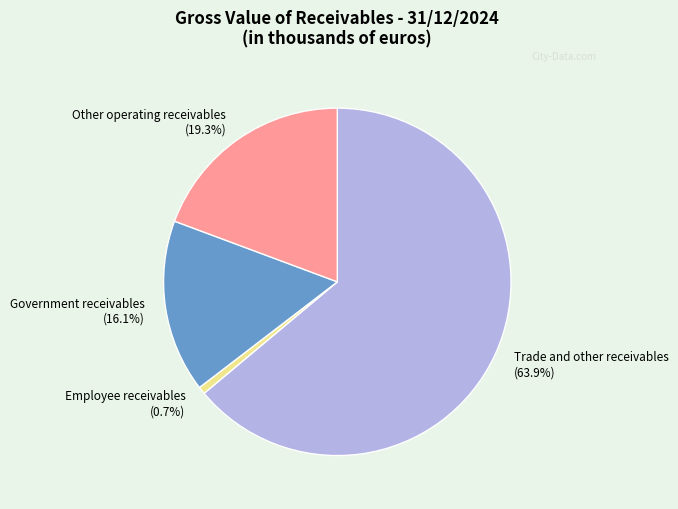

Is it true that Trade and other receivables is 56% of the pie?

False